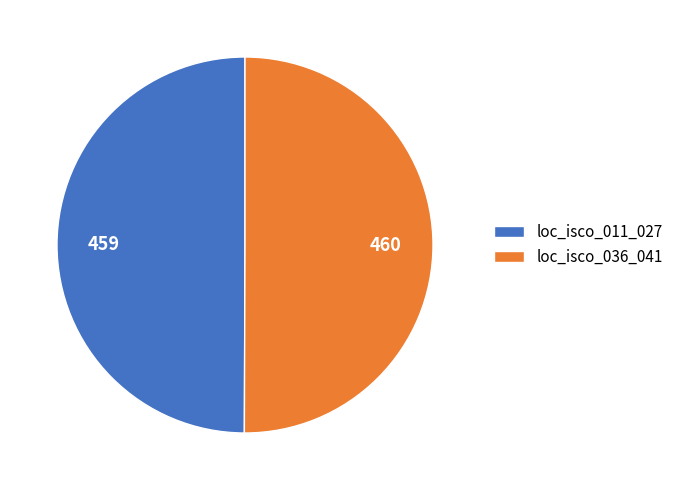

What is the ratio of the value at loc_isco_011_027 to the value at loc_isco_036_041?

1.0